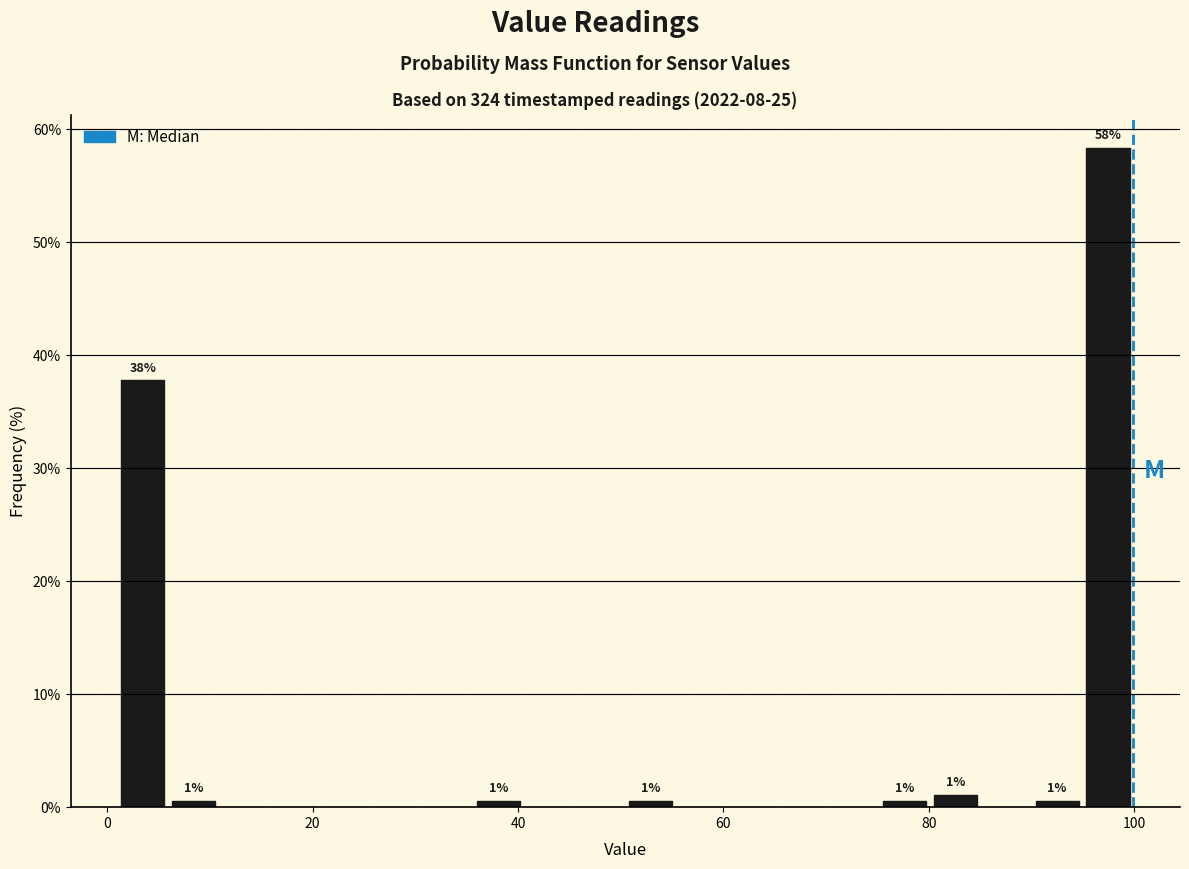

Read against the x-axis, roughly where is the centre of the tallest bar?

98